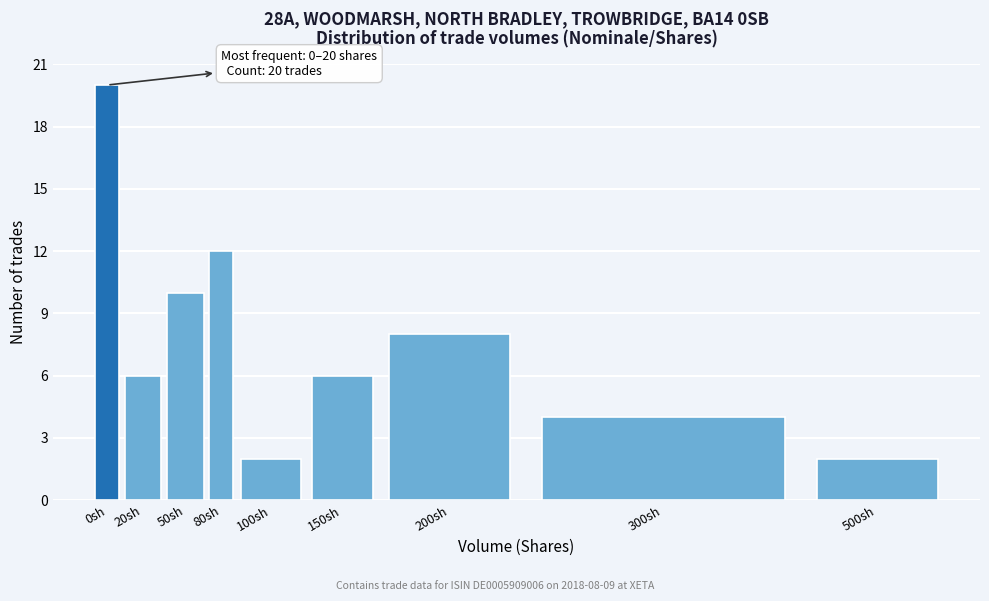

Reading left to right, extract all data points from this chart.

20	6	10	12	2	6	8	4	2